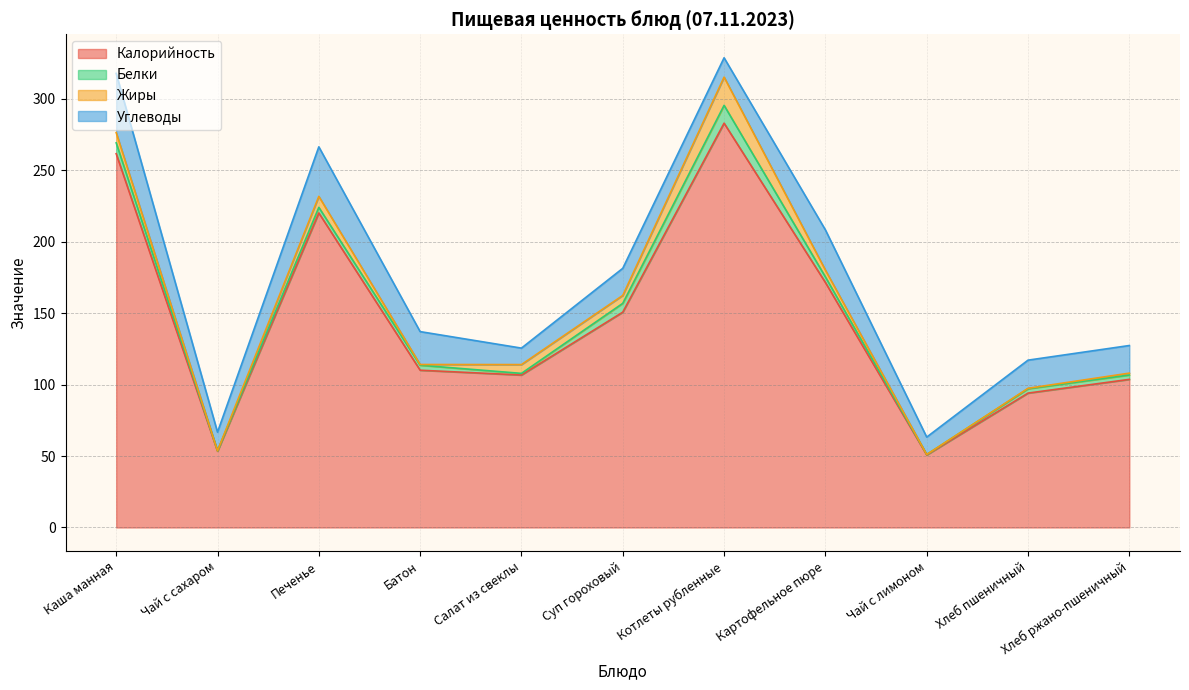

What is the maximum value shown in the chart?

282.8